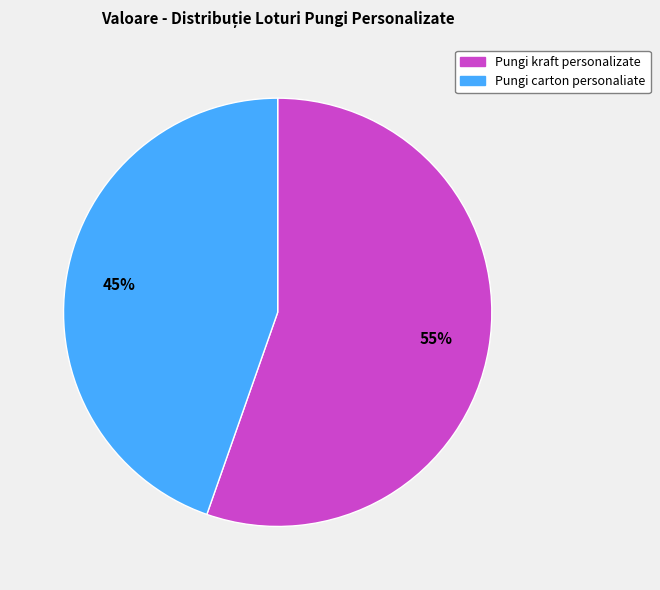

Count the number of slices in the pie.

2